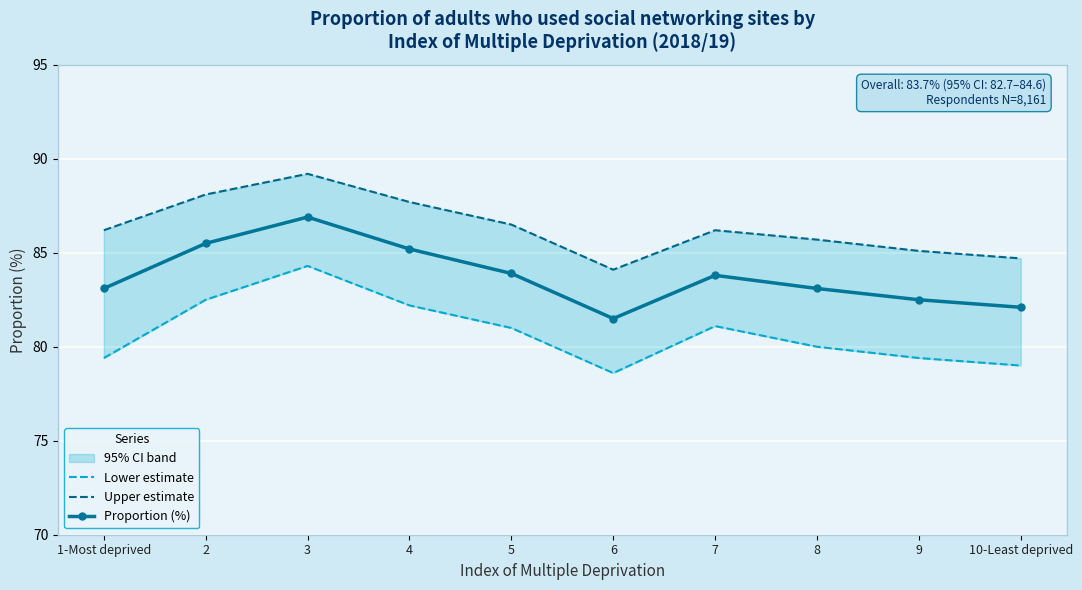

Where is Proportion (%) nearest to the value 84?

5